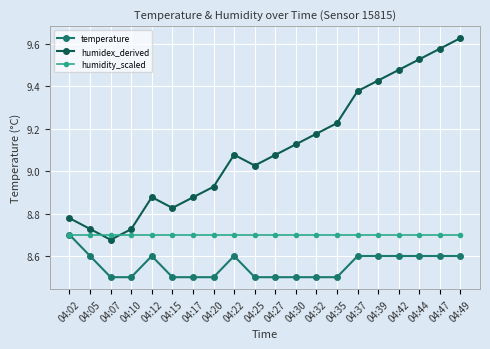

Is this an area chart (filled region under the line)?

No